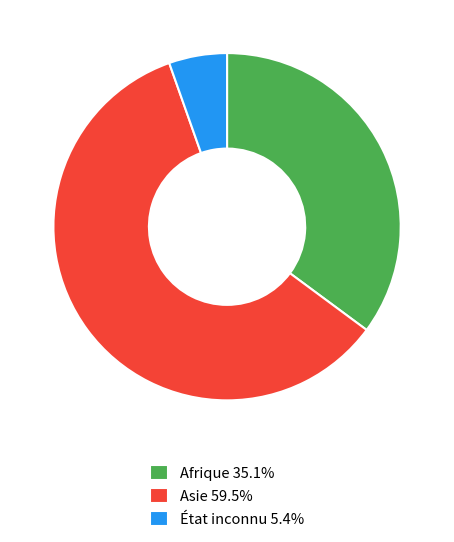

Does any single category account for the majority?

Yes